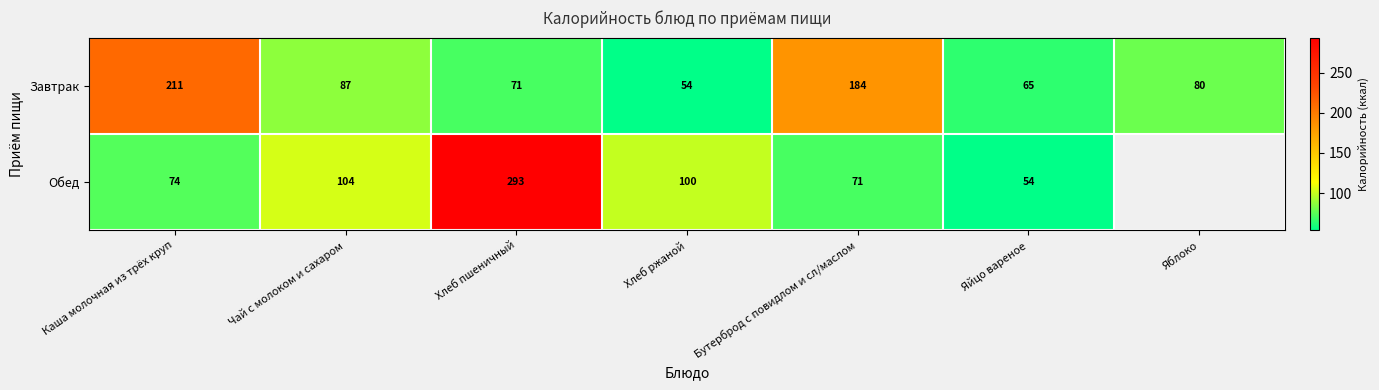

The Завтрак series shows 65.0 at Яйцо вареное. True or false?

True